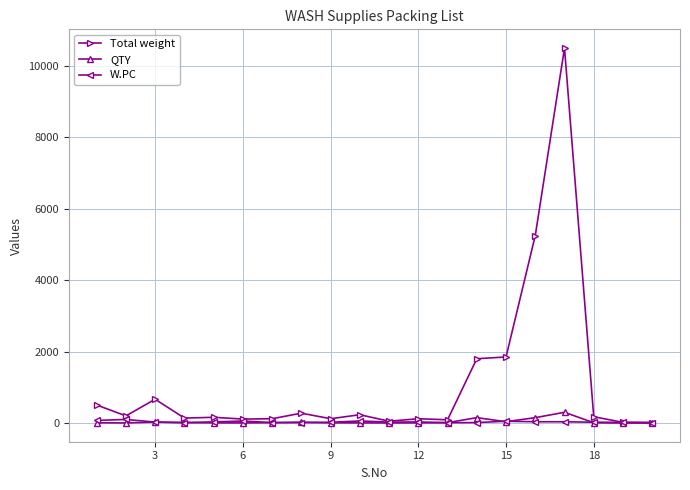

How many categories are shown in the chart?

20